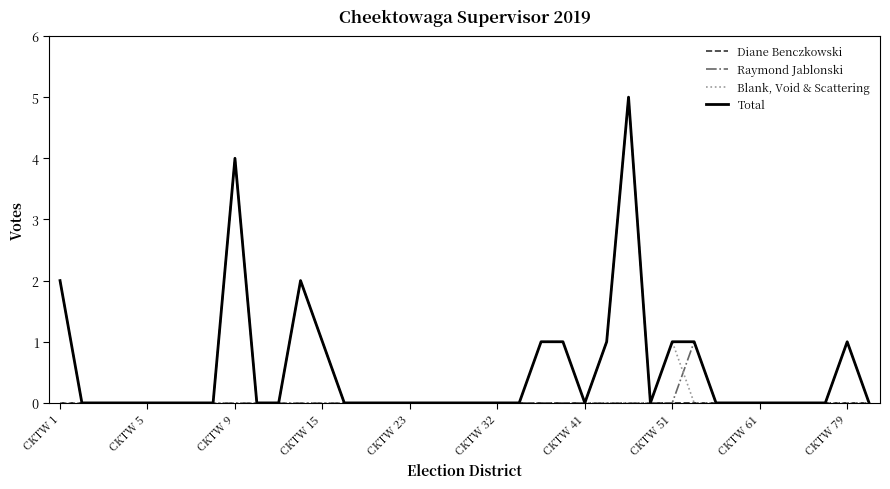

Reading left to right, what are all the values shown in this chart?

Diane Benczkowski: 0	0	0	0	0	0	0	0	4	0	0	2	1	0	0	0	0	0	0	0	0	0	0	0	0	1	5	0	0	0	0	0	0	0	0	0	0	0
Raymond Jablonski: 2	0	0	0	0	0	0	0	0	0	0	0	0	0	0	0	0	0	0	0	0	0	0	0	0	0	0	0	0	1	0	0	0	0	0	0	1	0
Blank, Void & Scattering: 0	0	0	0	0	0	0	0	0	0	0	0	0	0	0	0	0	0	0	0	0	0	1	1	0	0	0	0	1	0	0	0	0	0	0	0	0	0
Total: 2	0	0	0	0	0	0	0	4	0	0	2	1	0	0	0	0	0	0	0	0	0	1	1	0	1	5	0	1	1	0	0	0	0	0	0	1	0